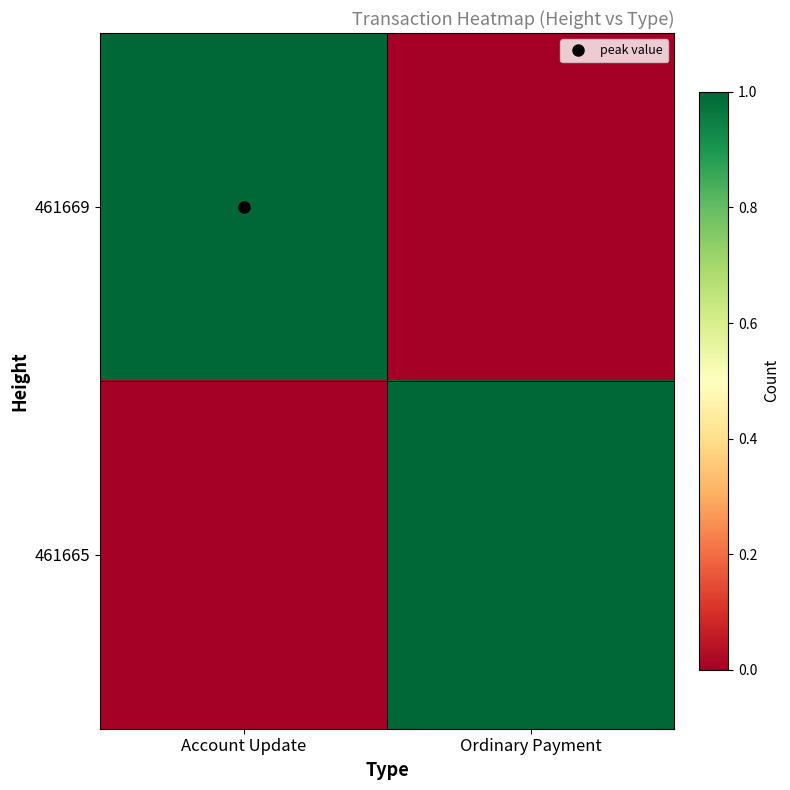

How many data points does each series have?

2